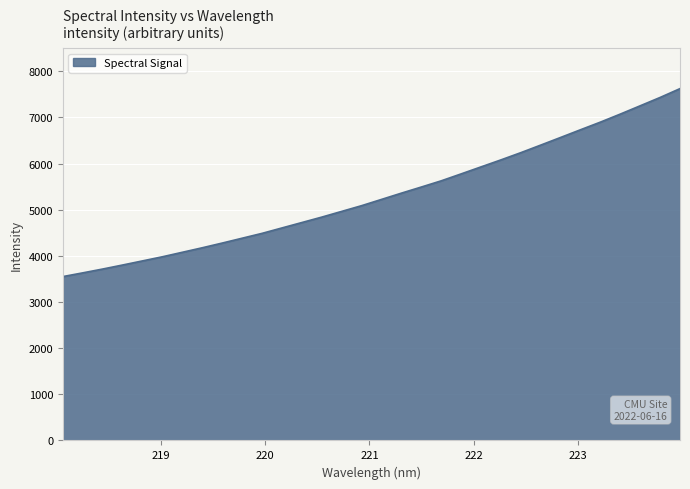

What is the difference between the maximum and minimum values?

4072.9